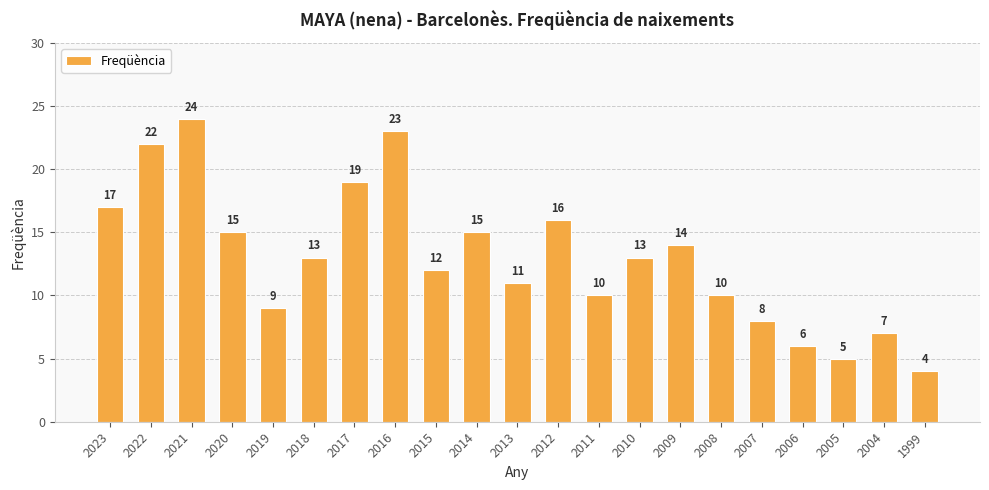

What is the change in value from 2022 to 2014?

-7